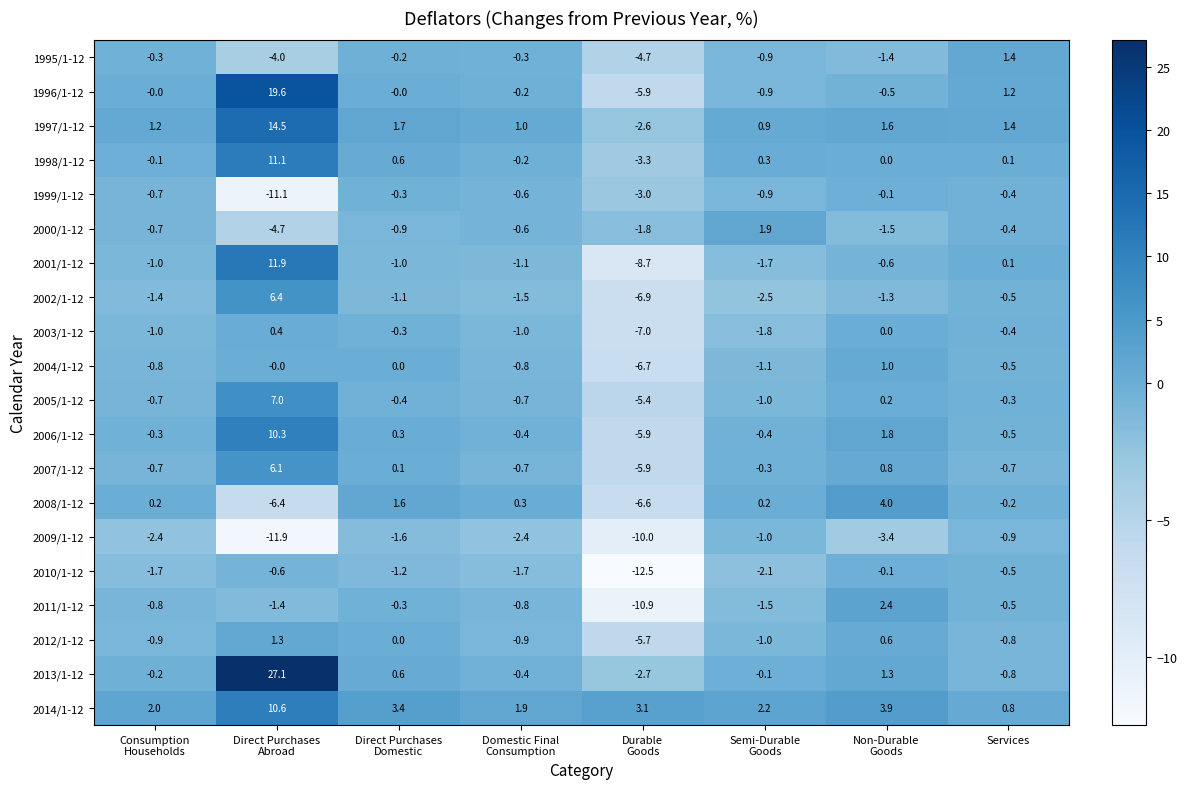

What is the spread (max minus min) of values at Durable
Goods?

15.6